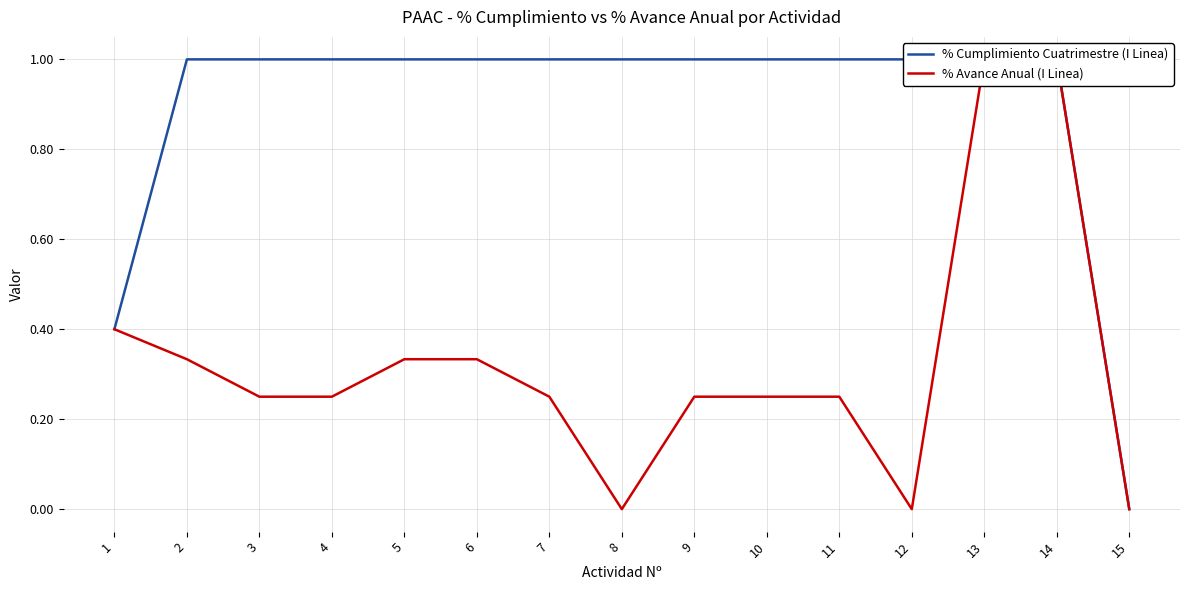

True or false: % Avance Anual (I Linea) has a value of 0.2 at 7.

True